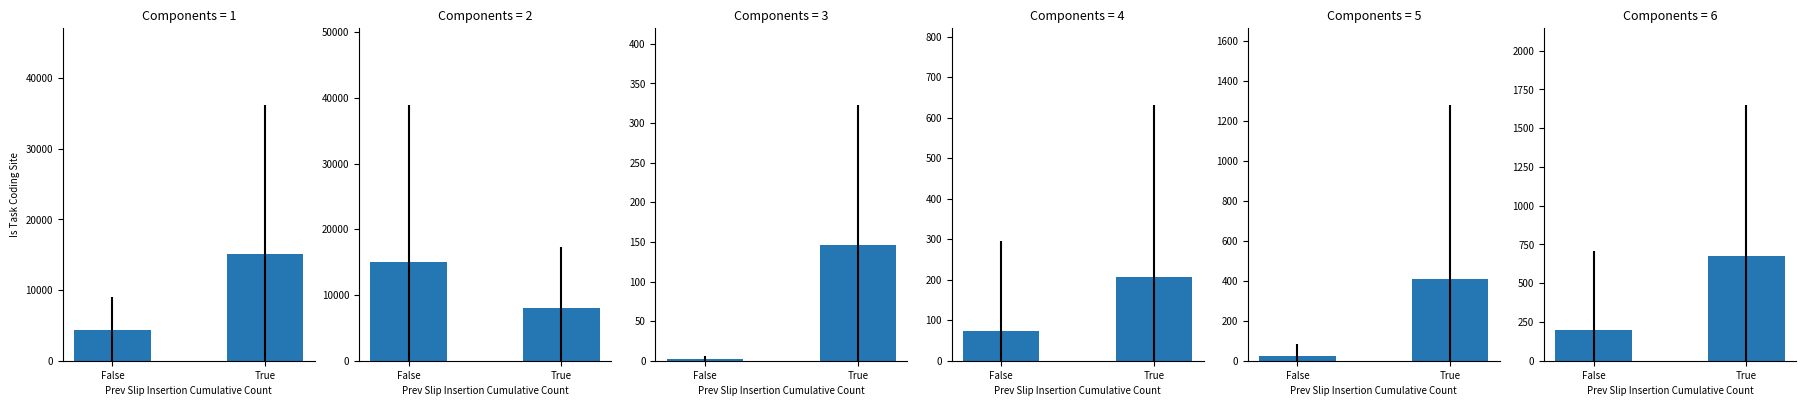

At which label does Value-Year reach its peak?

True